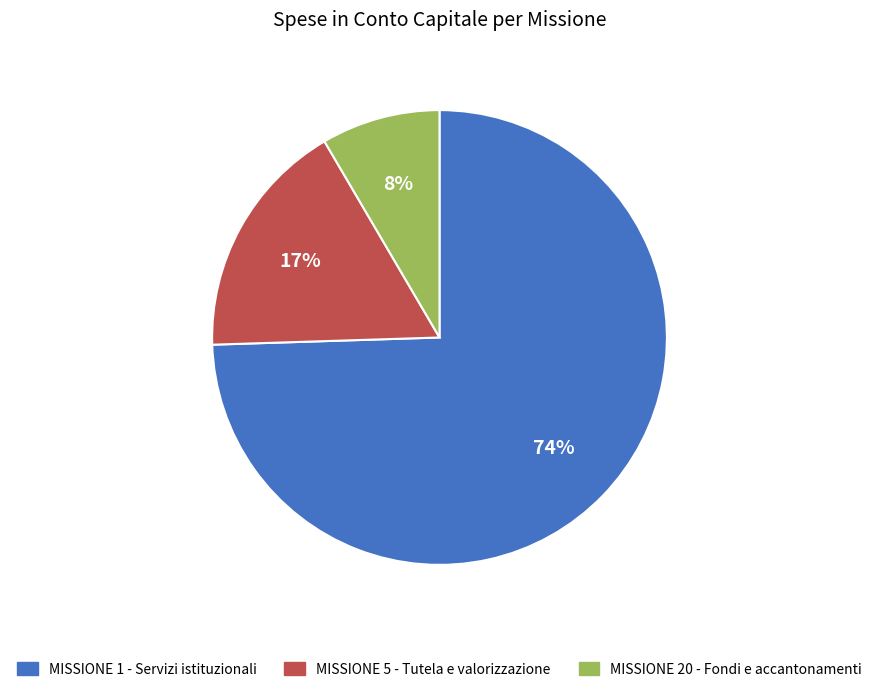

True or false: MISSIONE 5 - Tutela e valorizzazione accounts for 23% of the total.

False